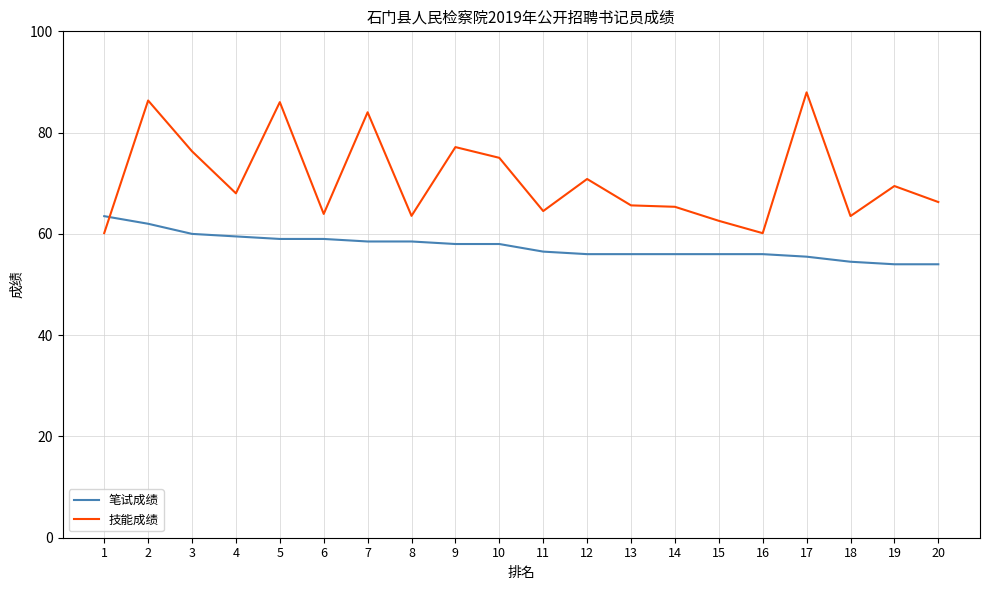

Is it true that 笔试成绩 equals 34.8 at 4?

False